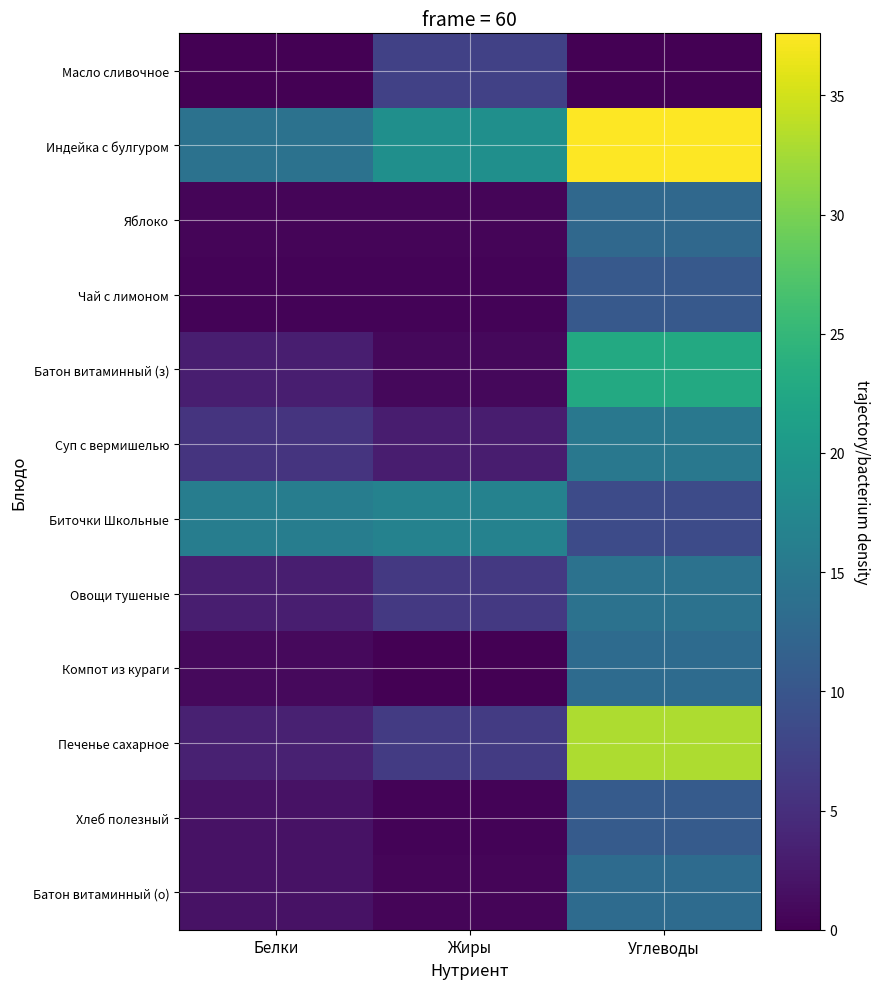

Which series has the largest total across all categories?

Индейка с булгуром